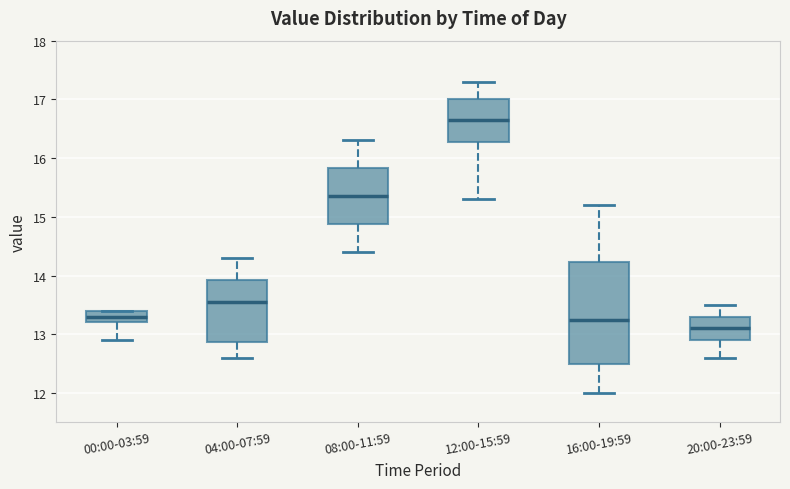

Where does the lower whisker of the box for 12:00-15:59 end on the y-axis? The values are not printed on the chart, so give them approximately, as read against the axis.

15.3